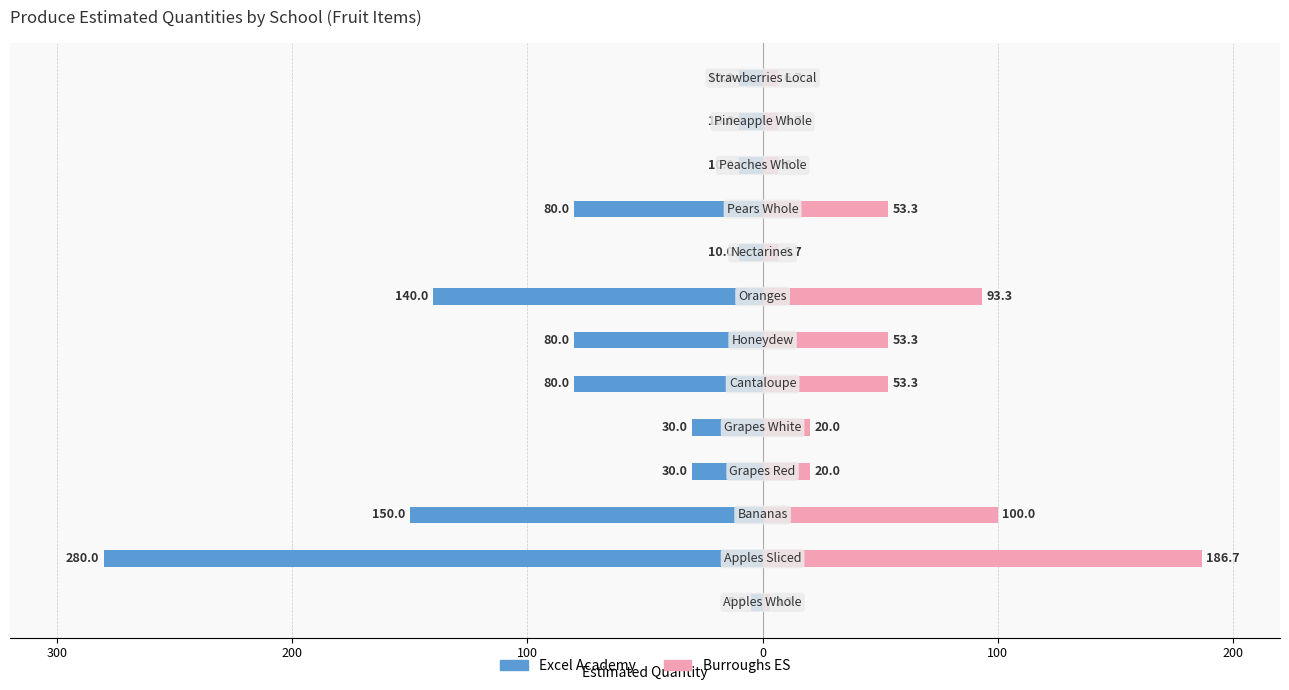

How many distinct data groups are displayed?

2